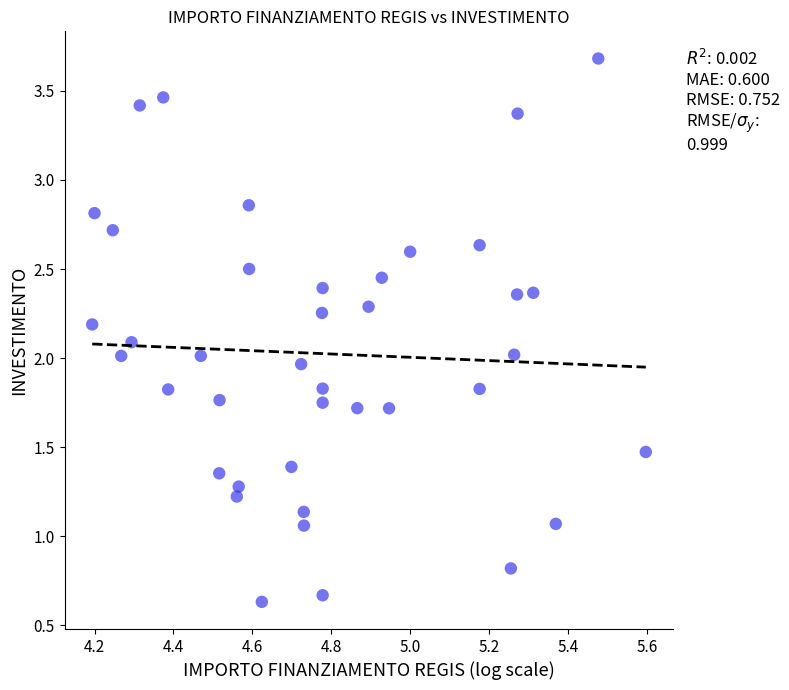

What is the range of Y values (max minus min)?

3.0